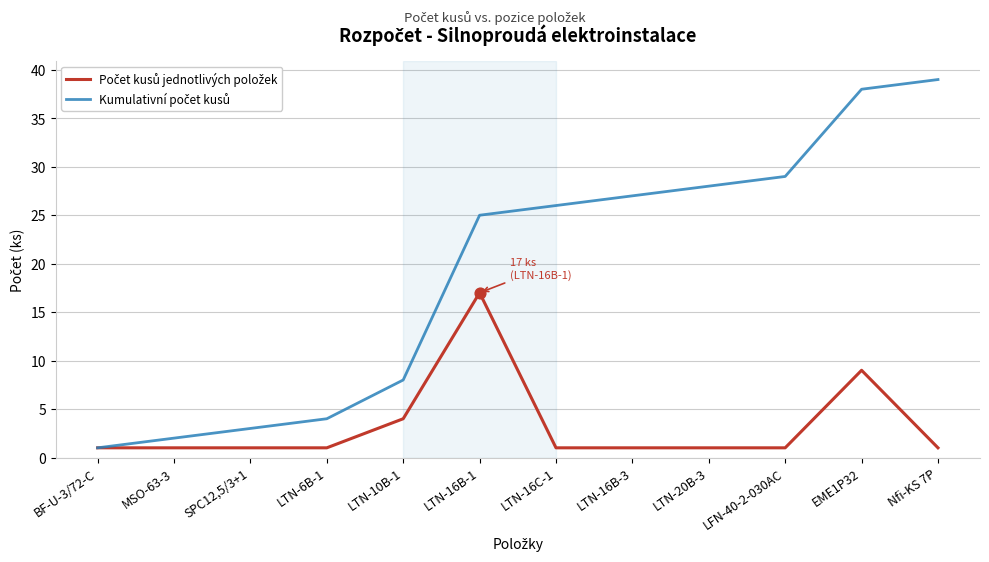

At which category is the sum across all series the highest?

EME1P32